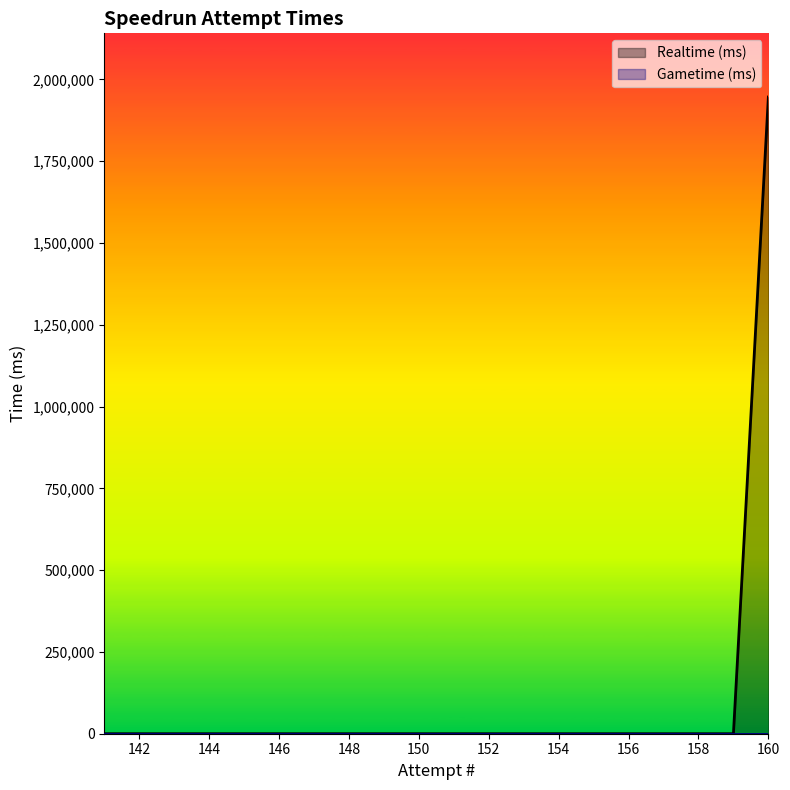

Between 158 and 141, which is larger?

158